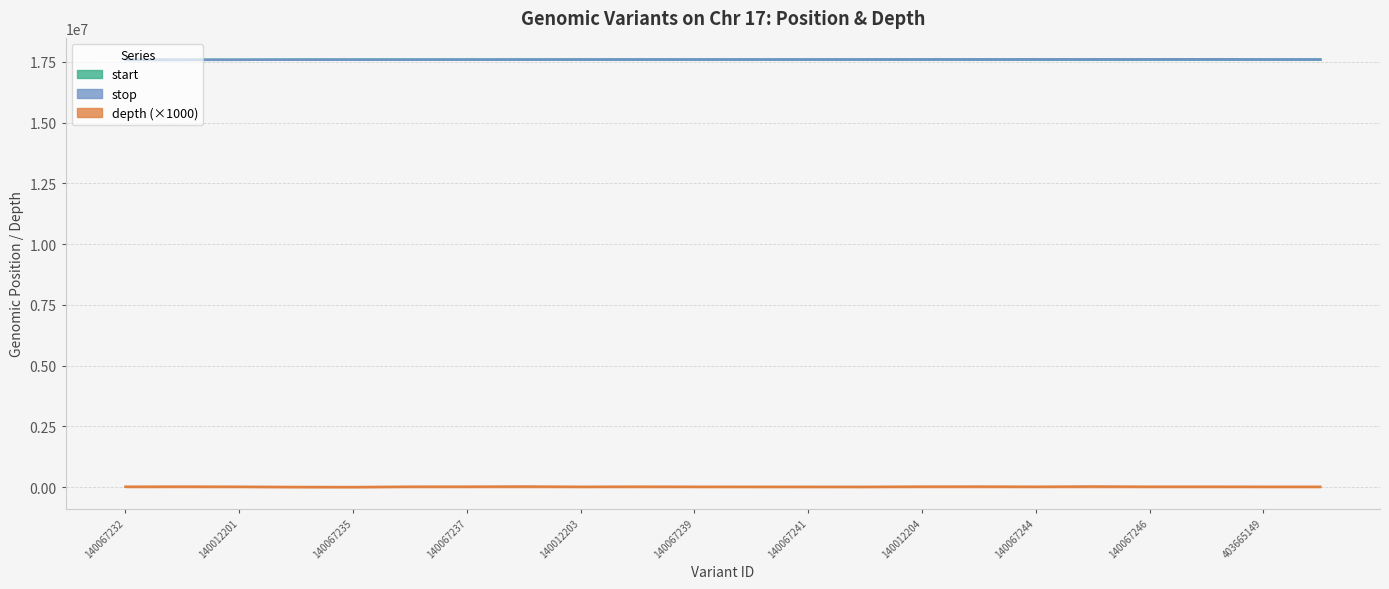

How many interior local peaks does the start series have?

1